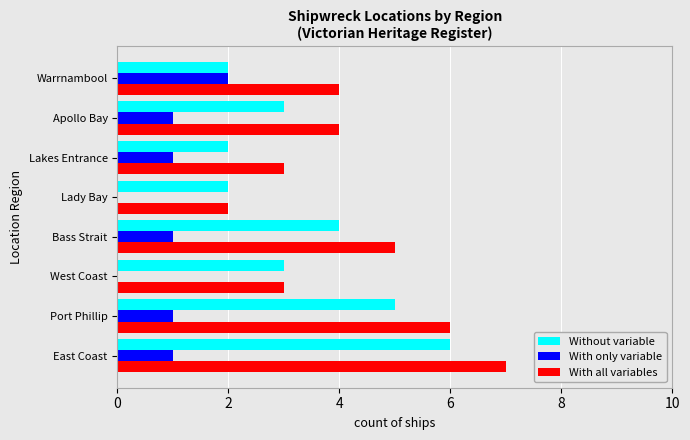

The With only variable series shows 0 at West Coast. True or false?

True